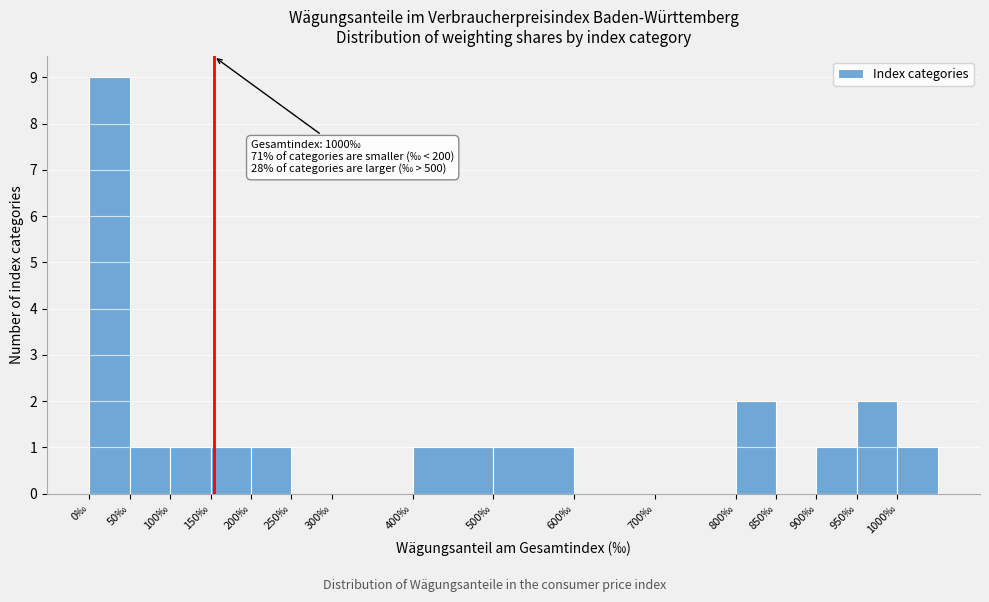

Which range on the x-axis has the tallest bar?

0 to 50